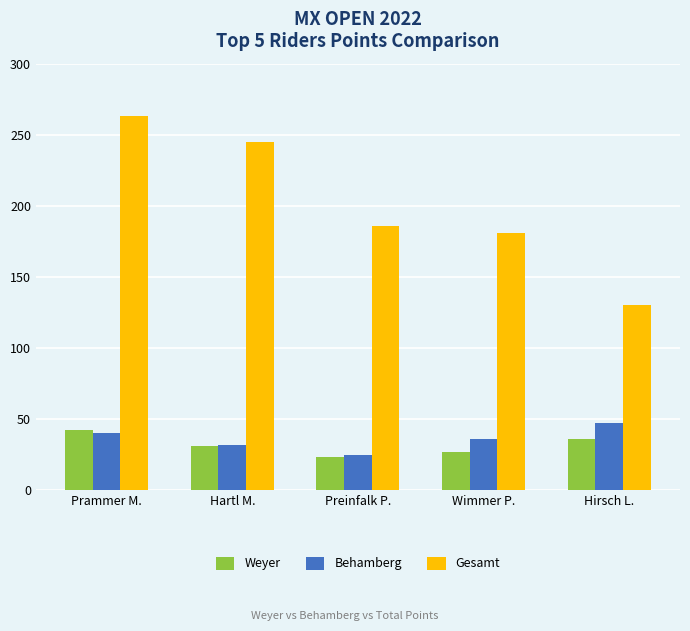

Reading right to left, transcribe all the data shown in this chart.

Weyer: 36	27	23	31	42
Behamberg: 47	36	25	32	40
Gesamt: 130	181	186	245	263